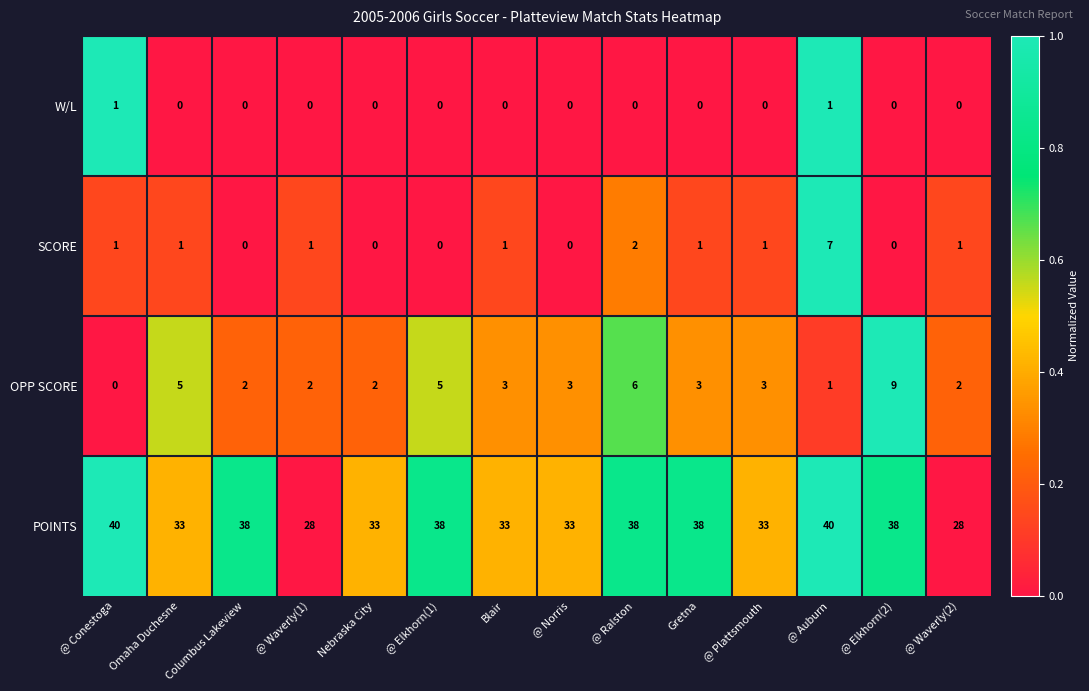

Is it true that W/L equals 1 at @ Elkhorn(2)?

False